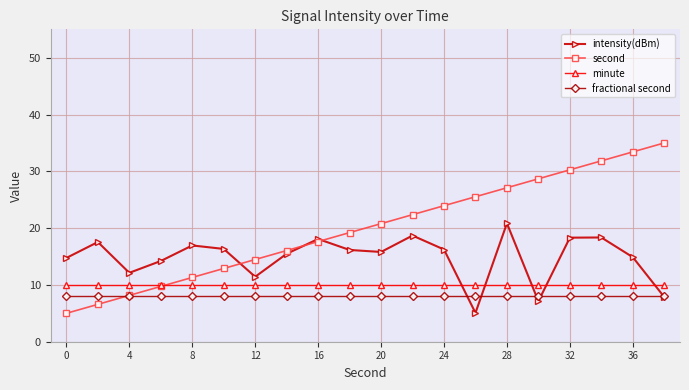

Is this an area chart (filled region under the line)?

No